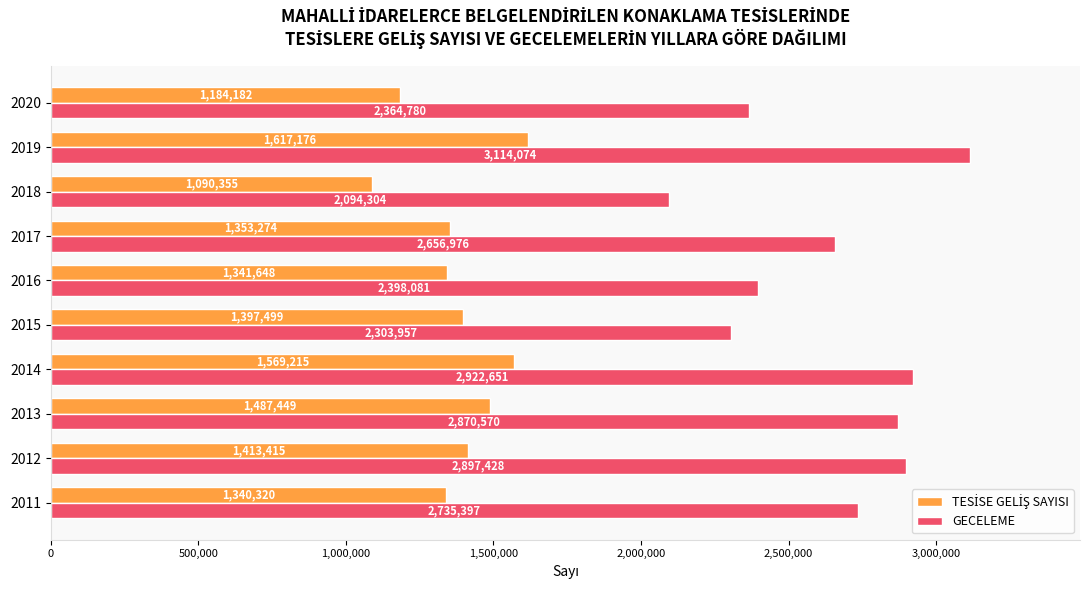

True or false: GECELEME has a value of 2922651 at 2014.

True